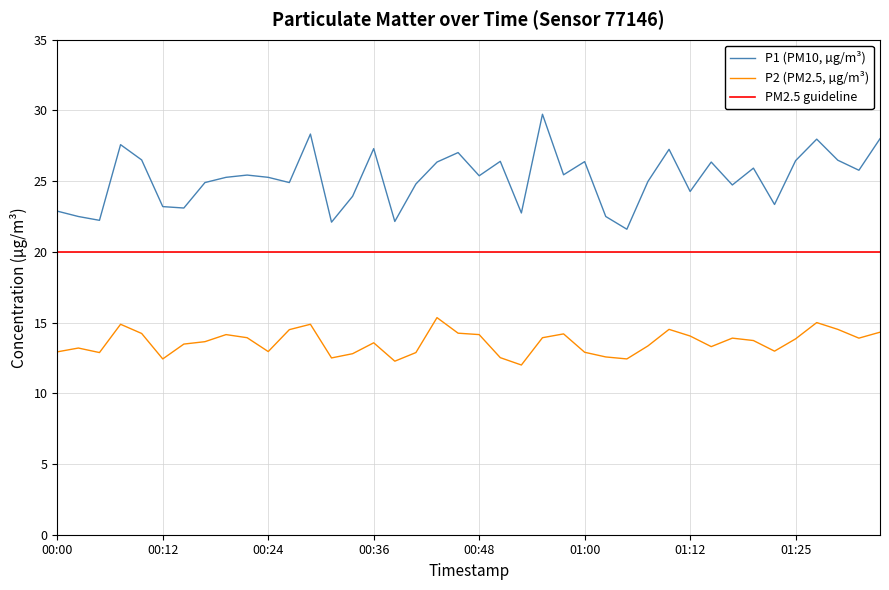

Which series has the largest range (max minus min)?

P1